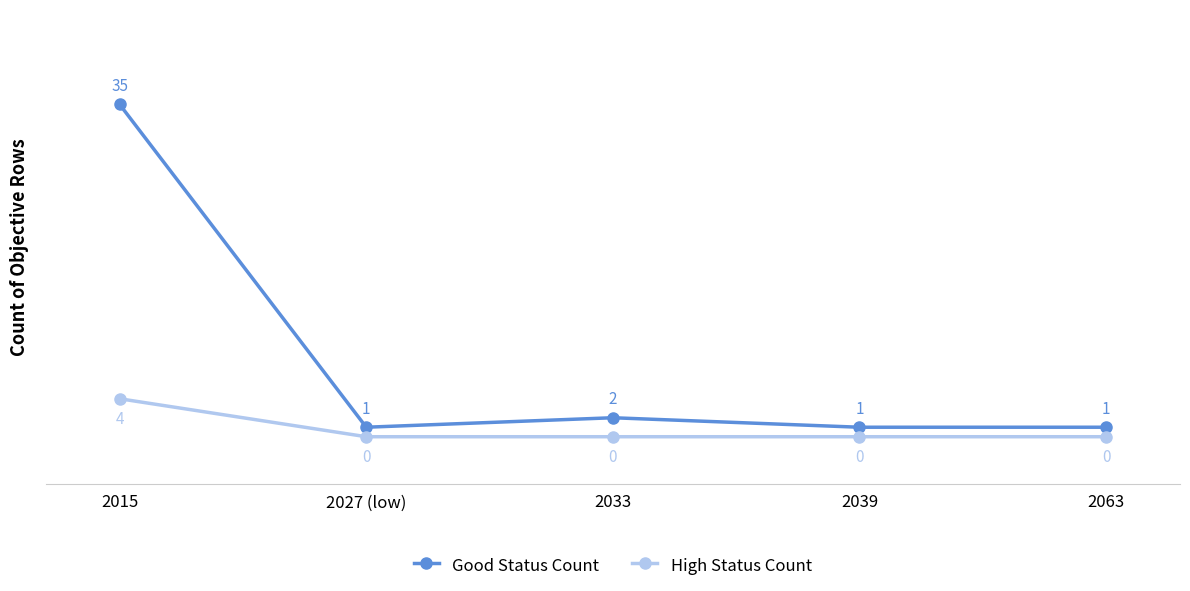

Reading right to left, list all the values displayed in this chart.

Good Status Count: 2063=1	2039=1	2033=2	2027 (low)=1	2015=35
High Status Count: 2063=0	2039=0	2033=0	2027 (low)=0	2015=4